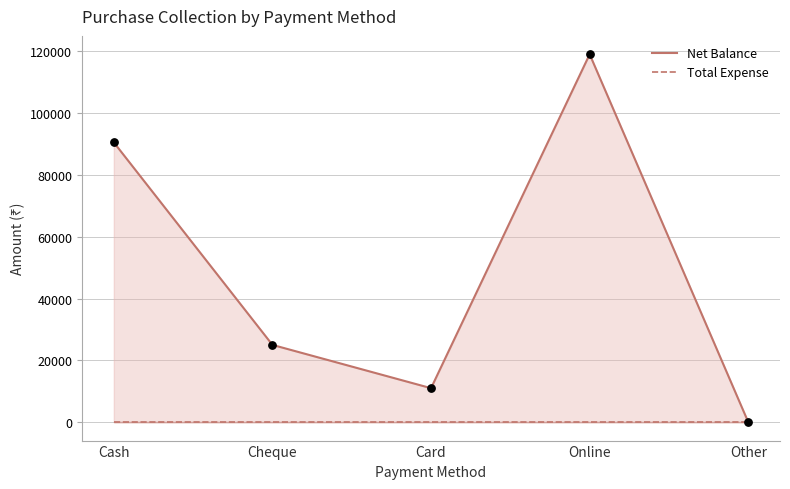

Which series has the largest total across all categories?

Net Balance